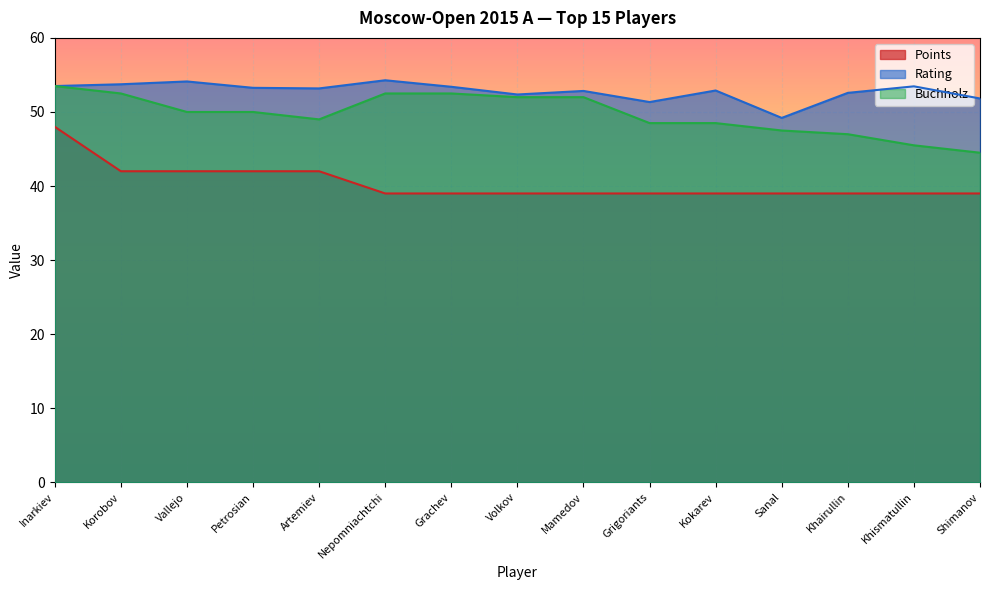

At how many categories does at least one series exceed 41?

15